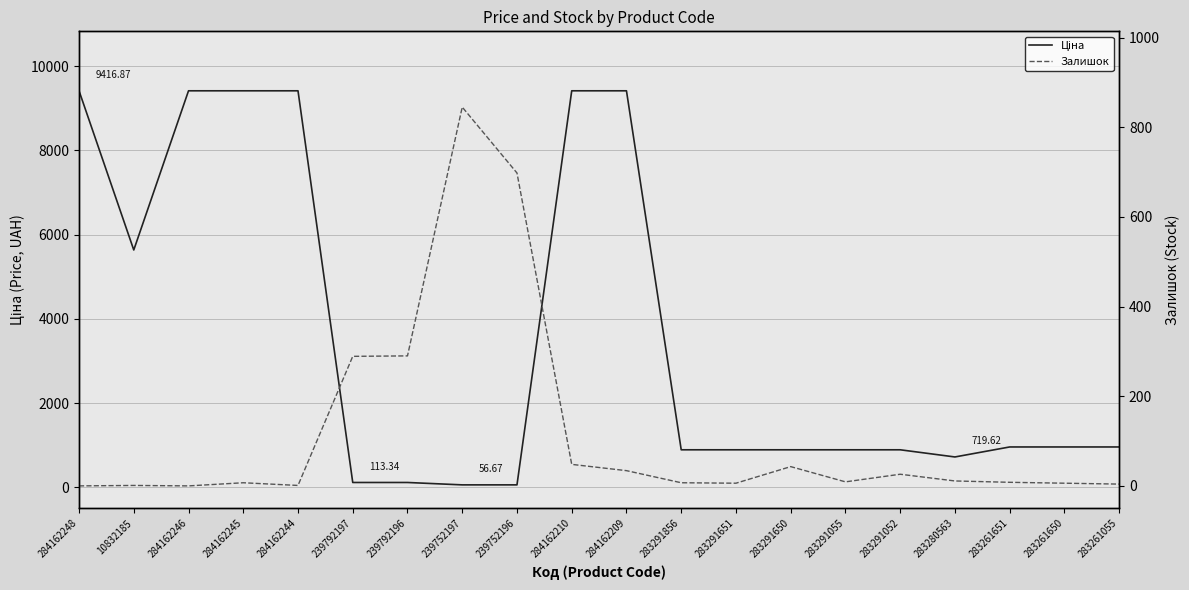

How many distinct data groups are displayed?

2